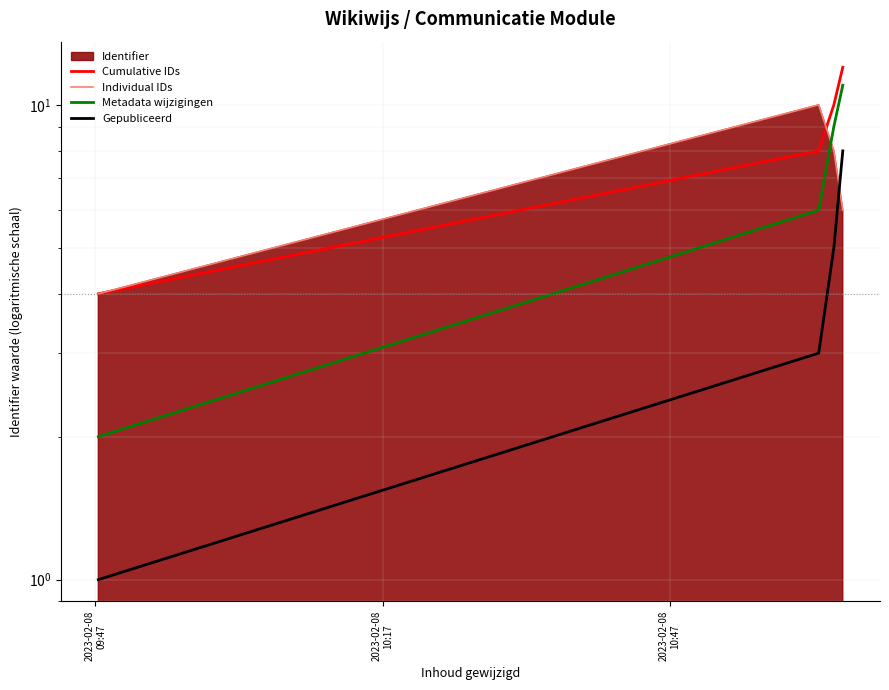

After their last crossing, which series has the higher values: Individual IDs or Metadata wijzigingen?

Metadata wijzigingen